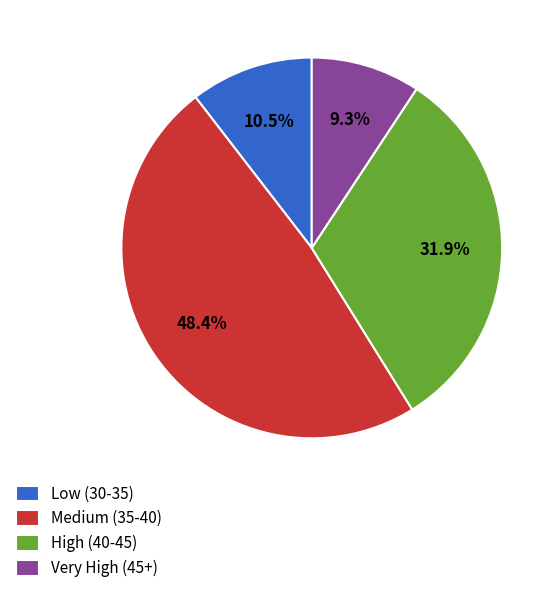

What is the ratio of the value at Medium (35-40) to the value at Very High (45+)?

5.2